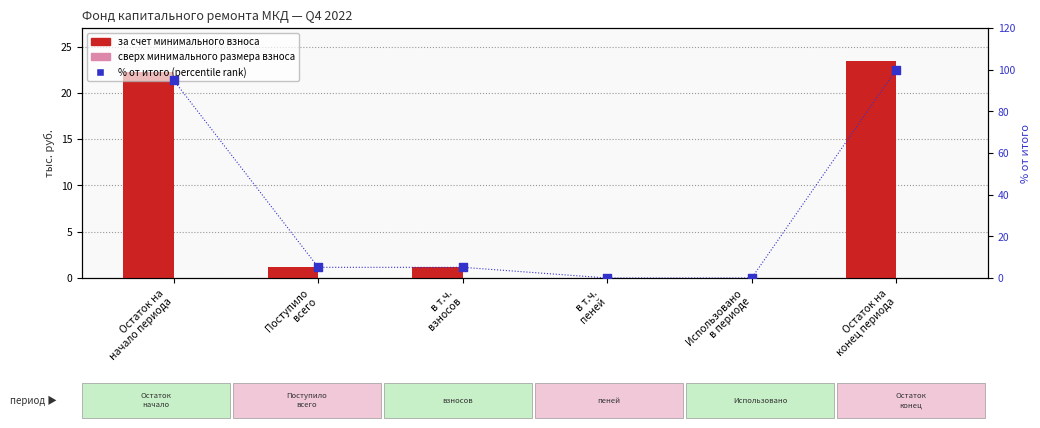

What is the total value across all series at Поступило
всего?

6.3